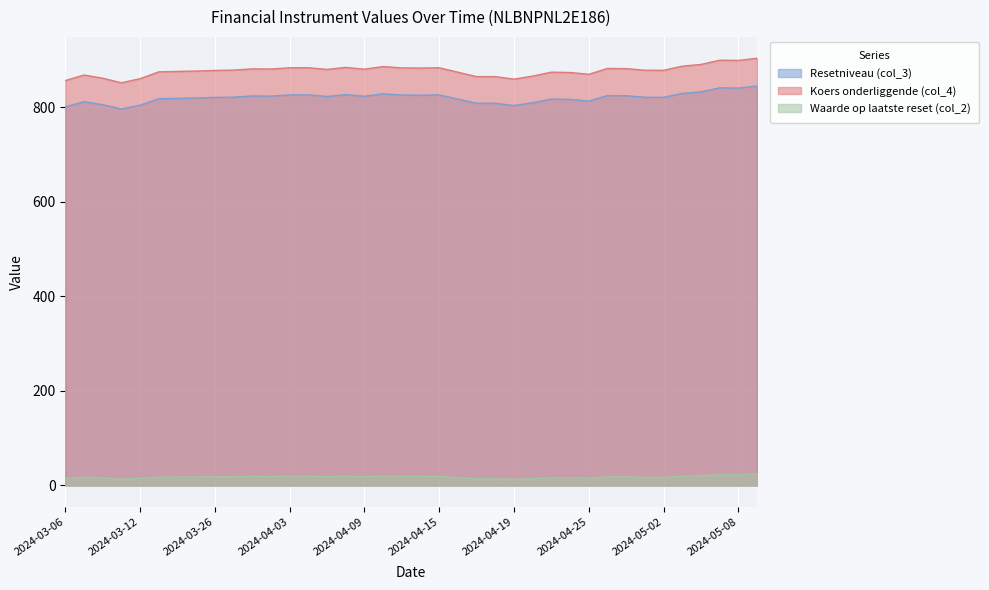

Rank the series by their maximum value, from highest to lowest.

Koers onderliggende (col_4), Resetniveau (col_3), Waarde op laatste reset (col_2)